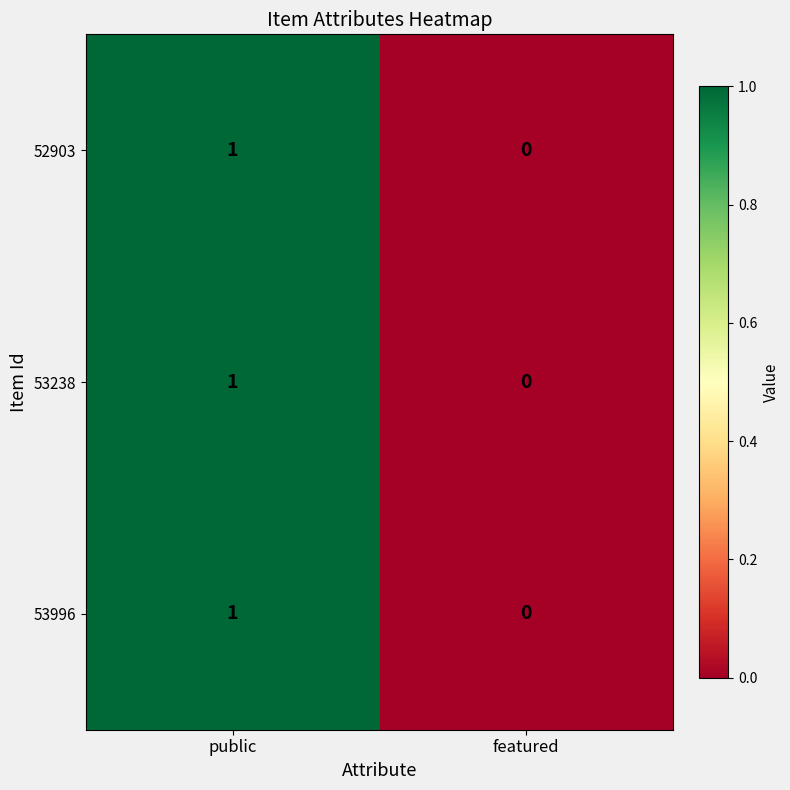

At which category is the sum across all series the highest?

public